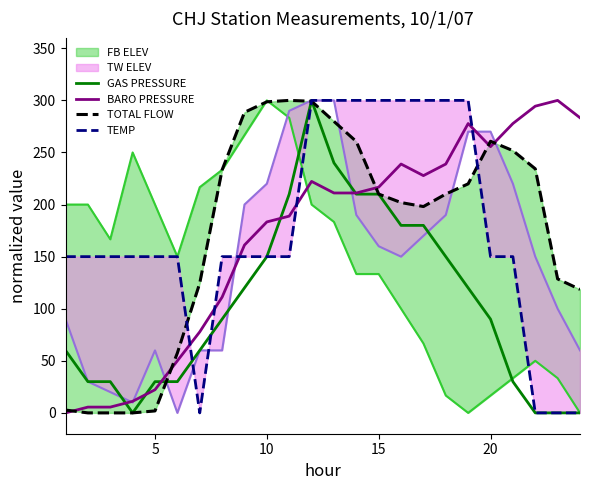

True or false: BARO PRESSURE and TOTAL FLOW intersect in this chart.

True